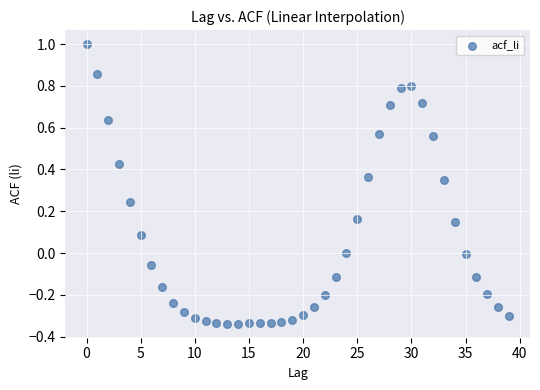

What is the range of Y values (max minus min)?

1.3